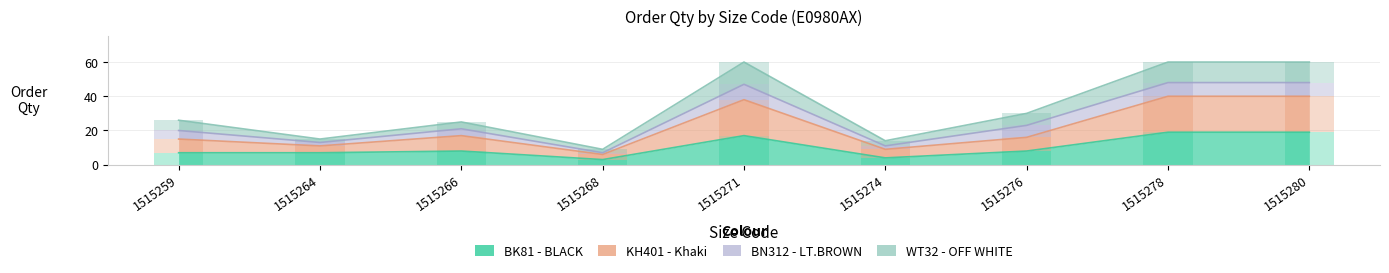

Reading left to right, list all the values displayed in this chart.

BK81 - BLACK: 7	7	8	3	17	4	8	19	19
KH401 - Khaki: 8	4	9	3	21	5	8	21	21
BN312 - LT.BROWN: 5	2	4	1	9	2	7	8	8
WT32 - OFF WHITE: 6	2	4	2	13	3	7	12	12